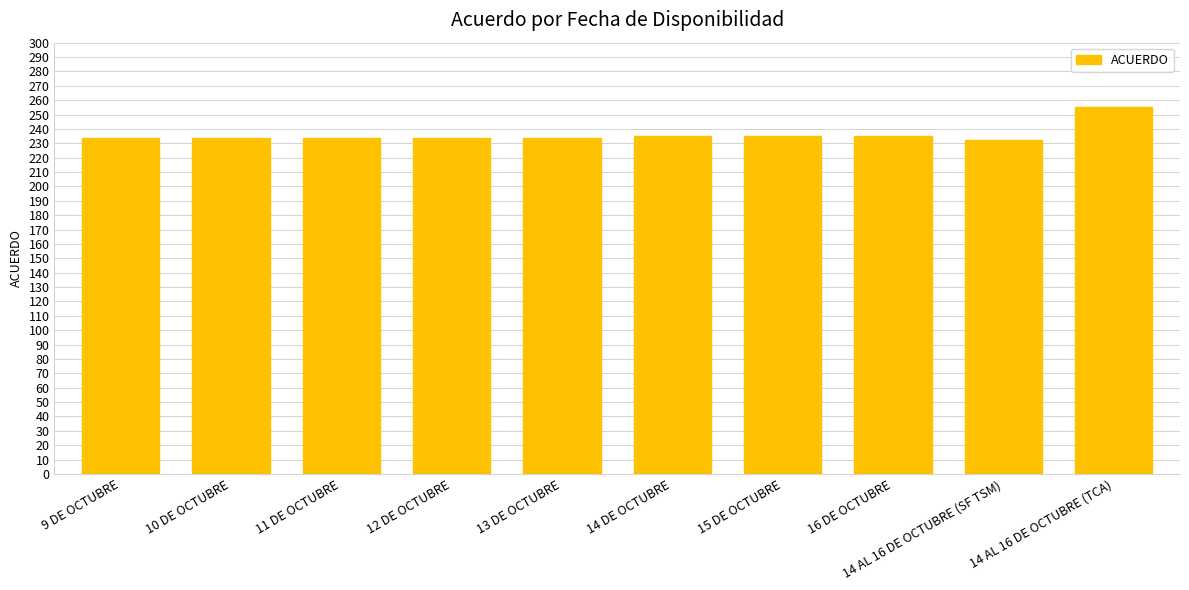

What is the maximum value shown in the chart?

255